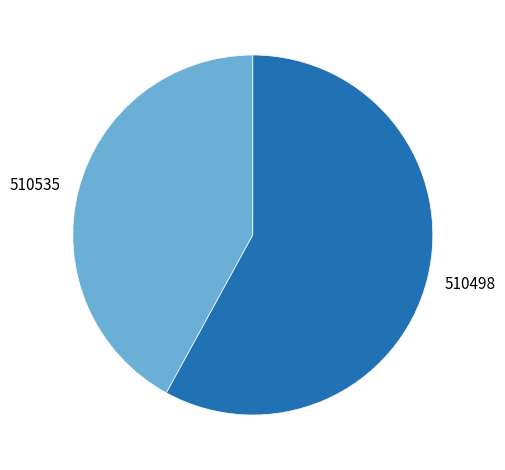

Which category has the smallest portion of the pie?

510535